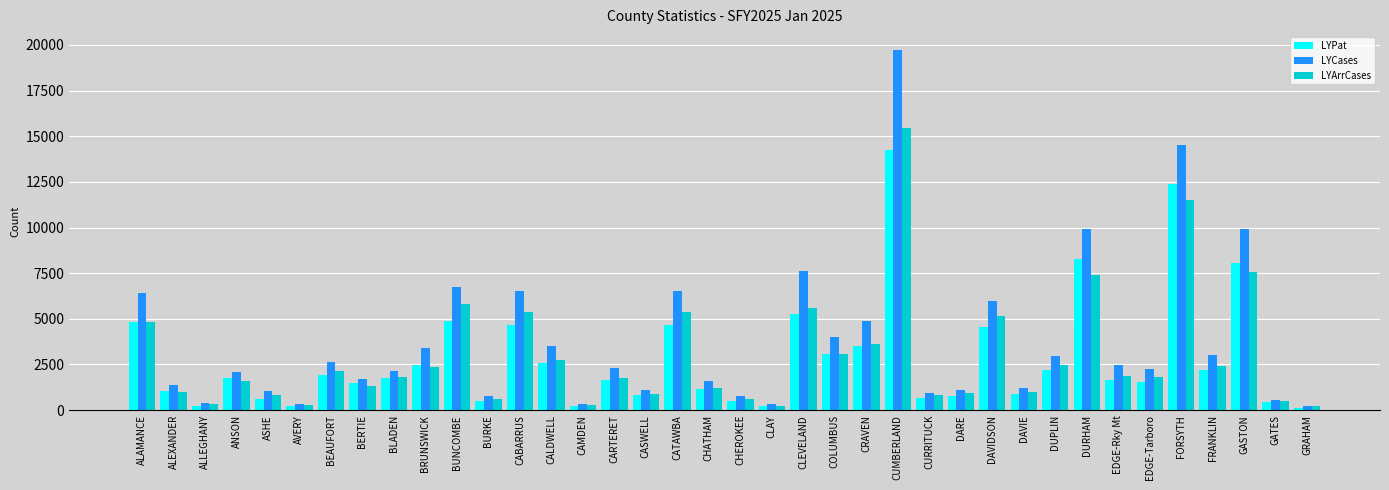

What is the greatest value displayed?

19714